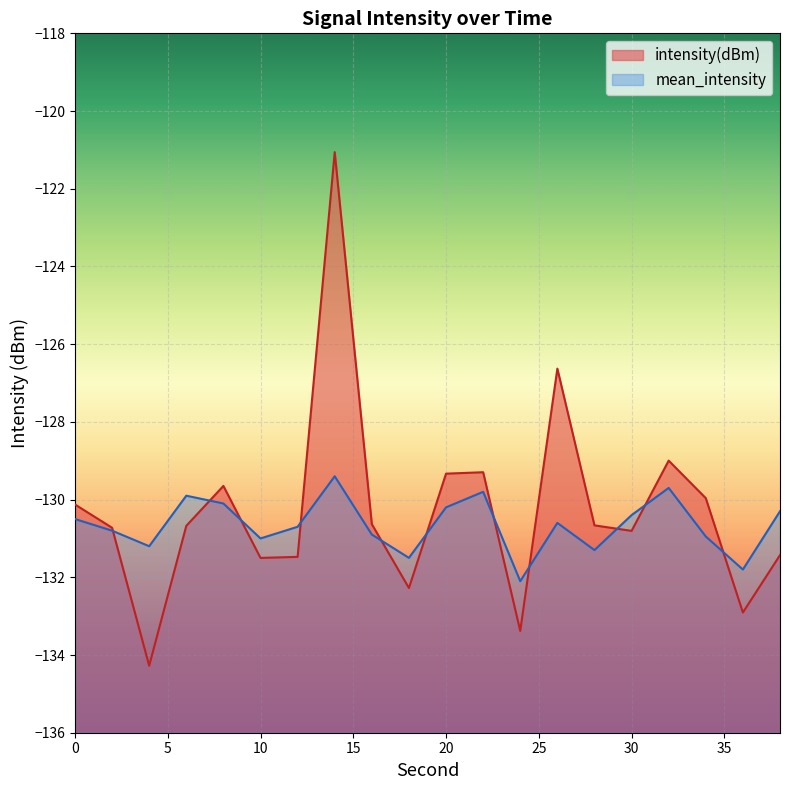

What is the value of the mean_intensity point at the 7th from the left?

-130.7